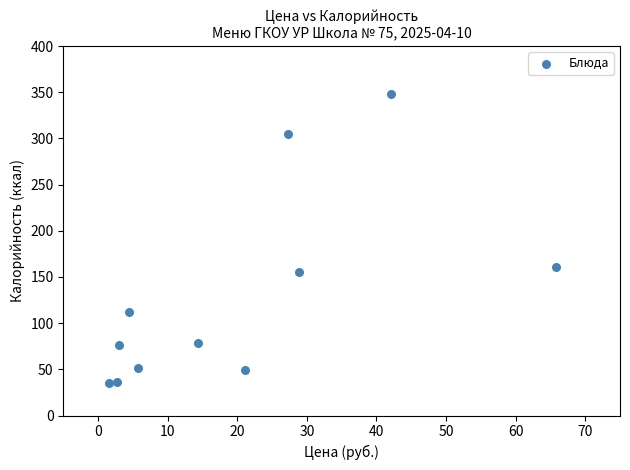

What Y value in the scatter plot is closest to 191?

161